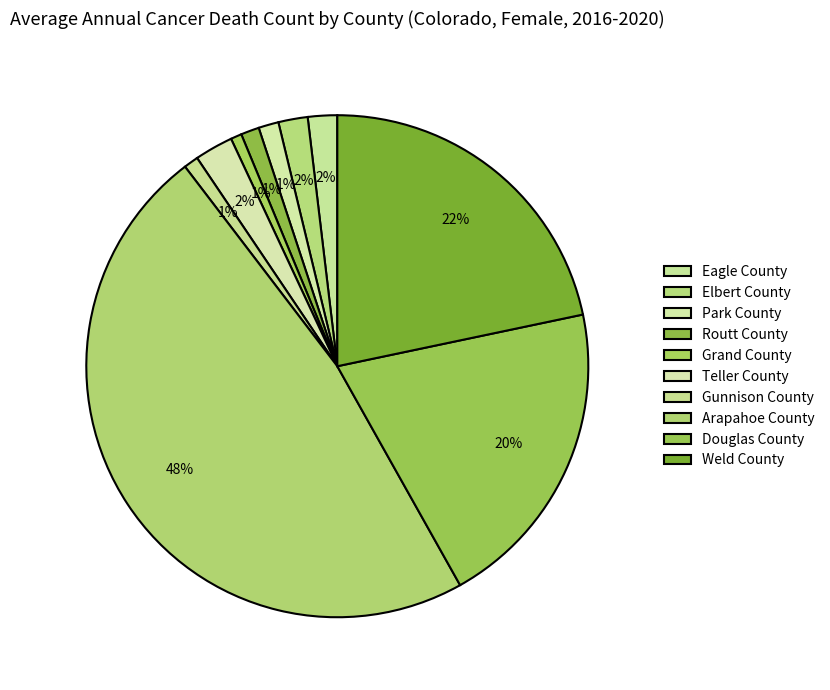

How many slices are in this pie chart?

10